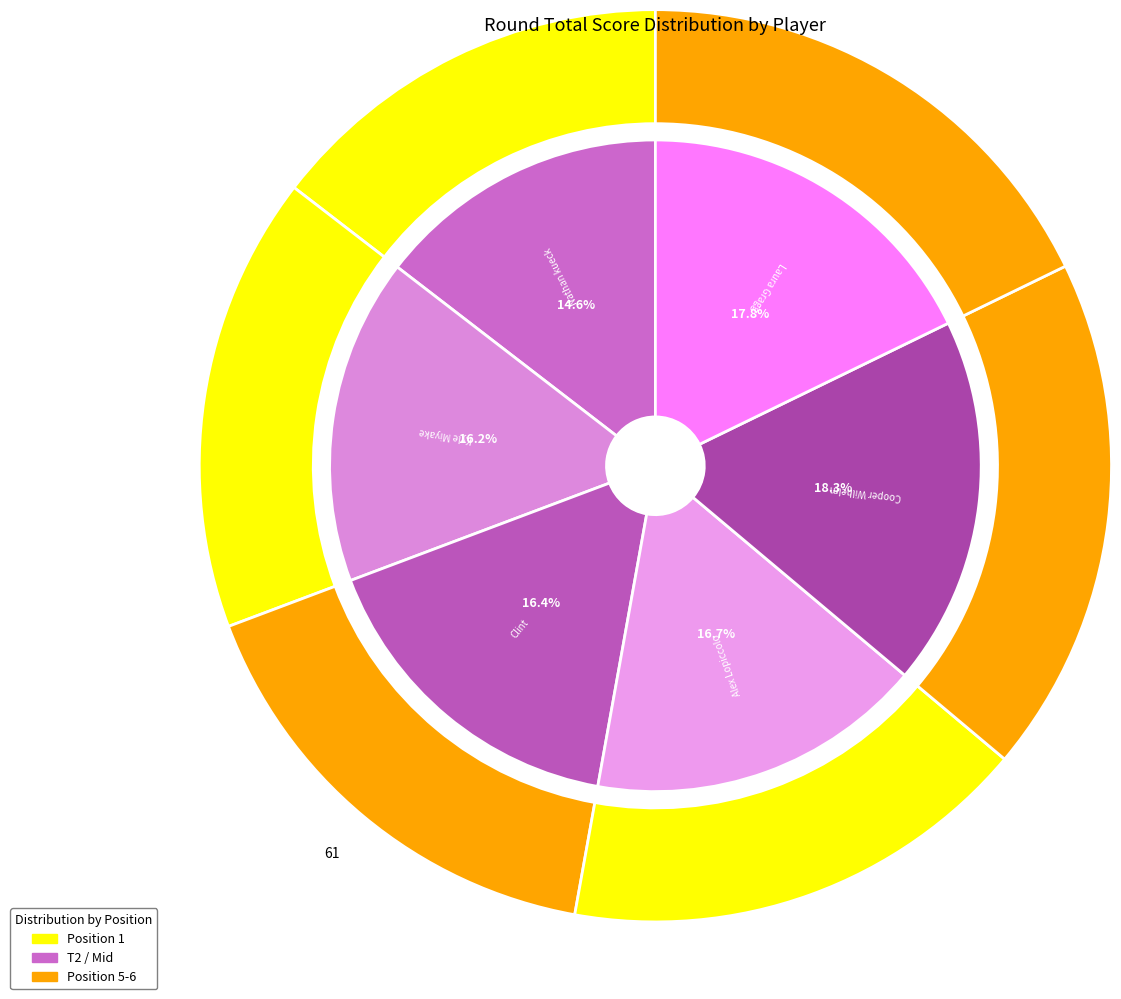

How many slices are in this pie chart?

6